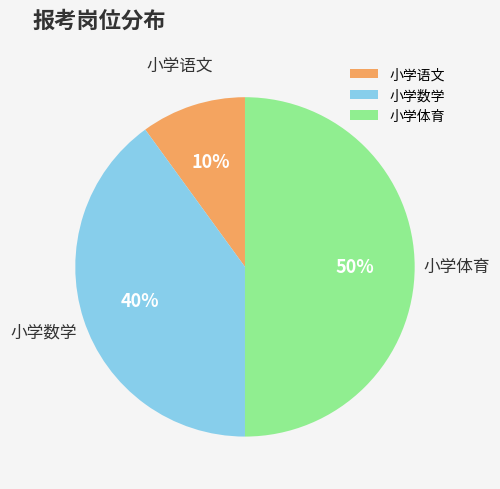

Do 小学体育 and 小学语文 together represent more than half of the pie?

Yes